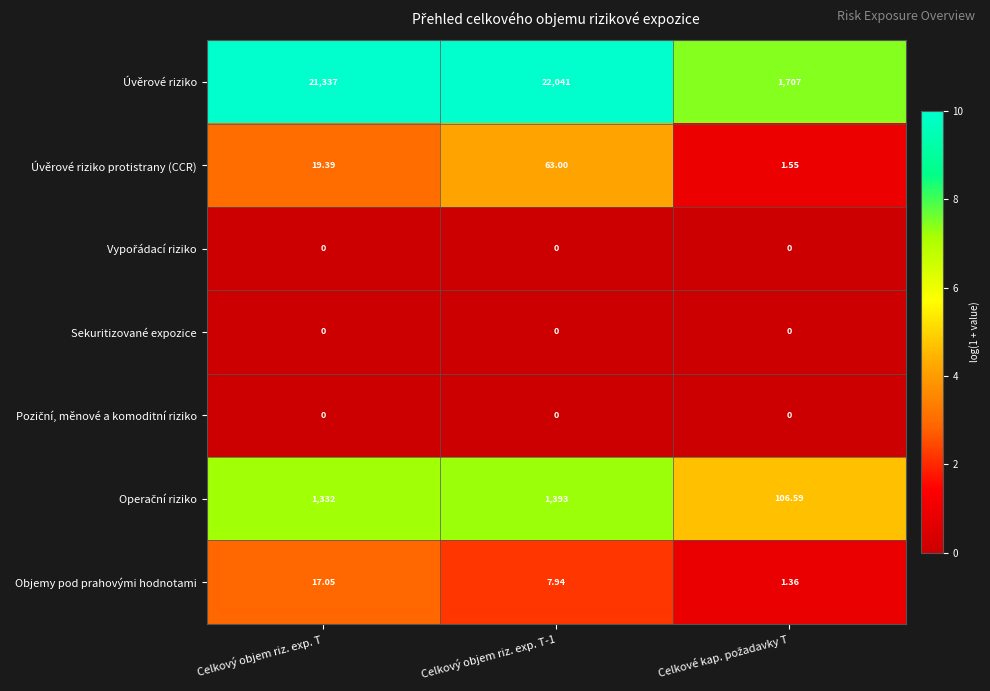

What is the difference between the highest and lowest values at Celkový objem riz. exp. T-1?

22041.0